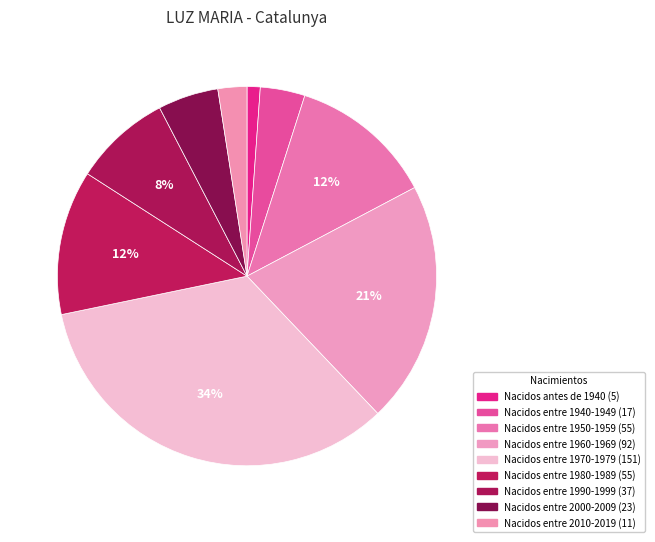

The Nacidos entre 1950-1959 slice represents 20% of the pie. True or false?

False